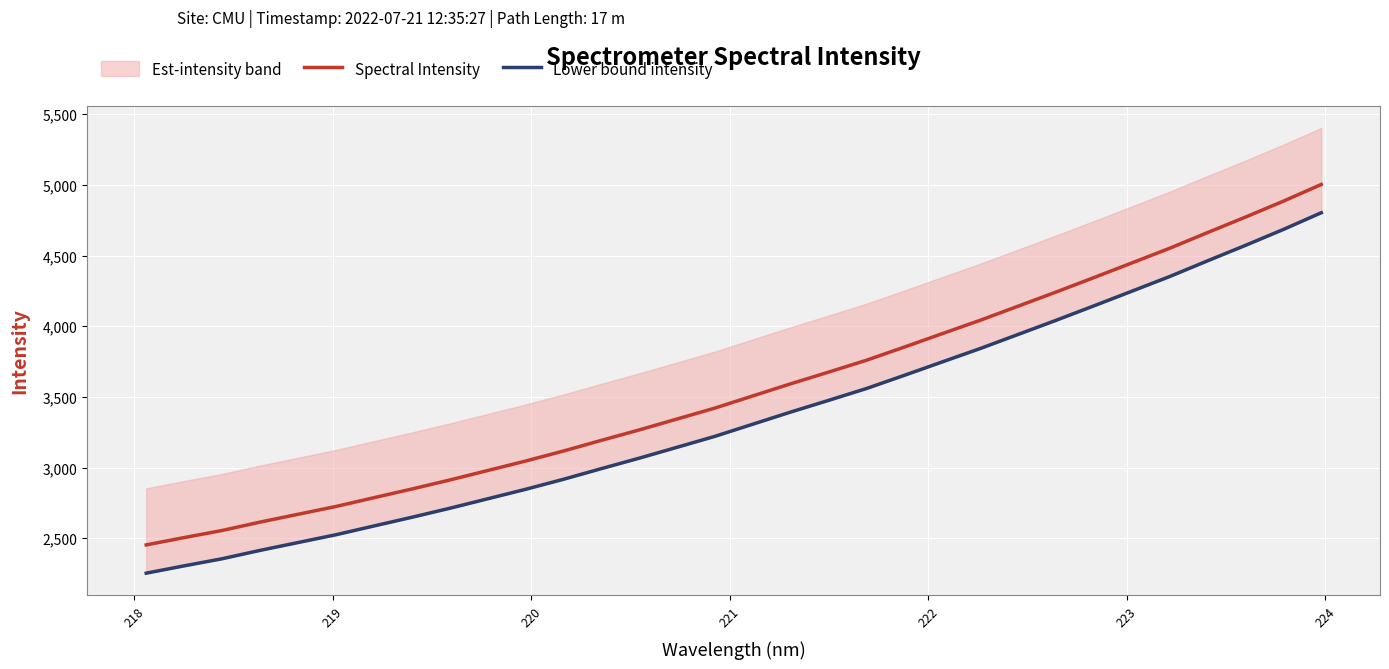

What is the minimum value for Spectral Intensity?

2453.2